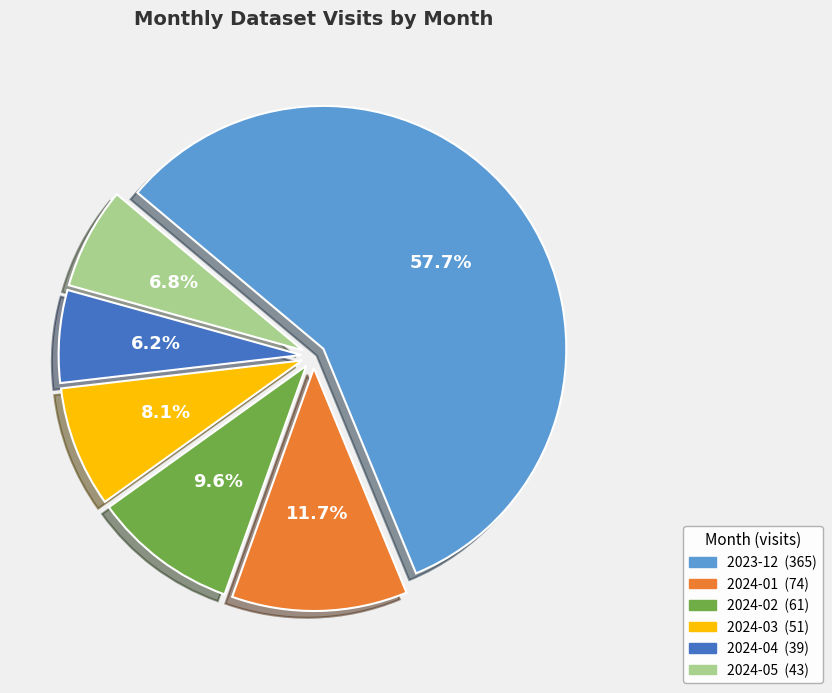

To the nearest percent, what is the average slice percentage?

17%